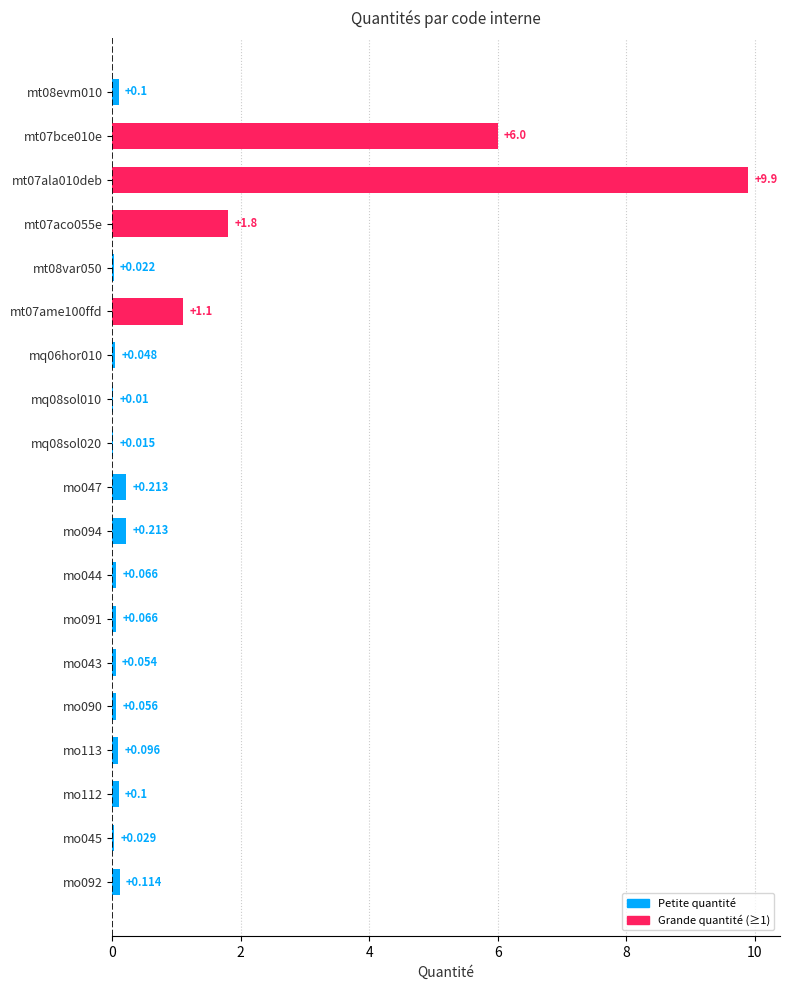

How many distinct data groups are displayed?

1